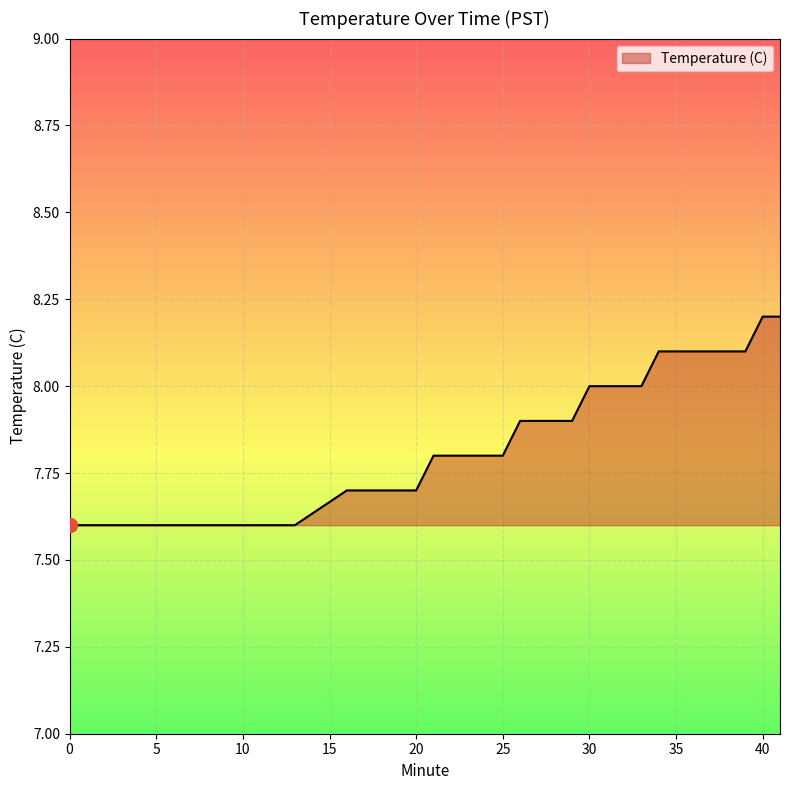

What is the minimum value shown in the chart?

7.6